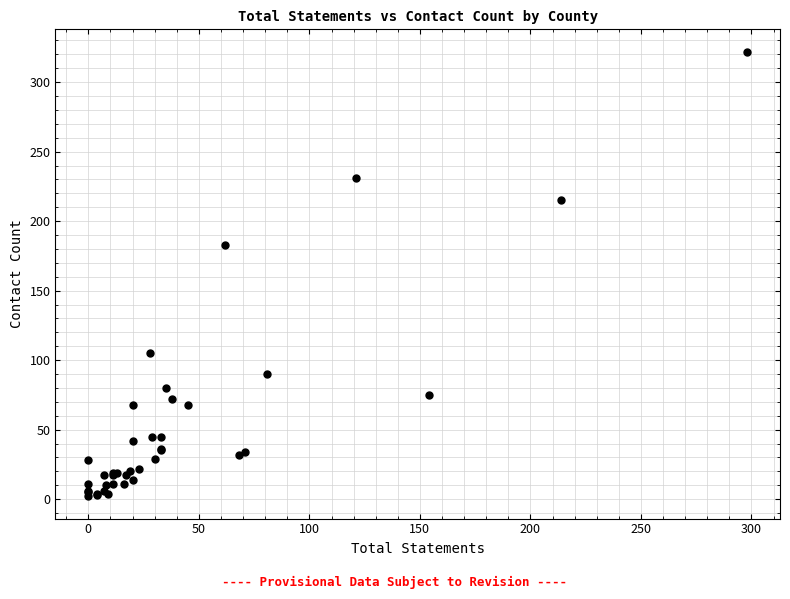

What Y value in the scatter plot is closest to 162?

183